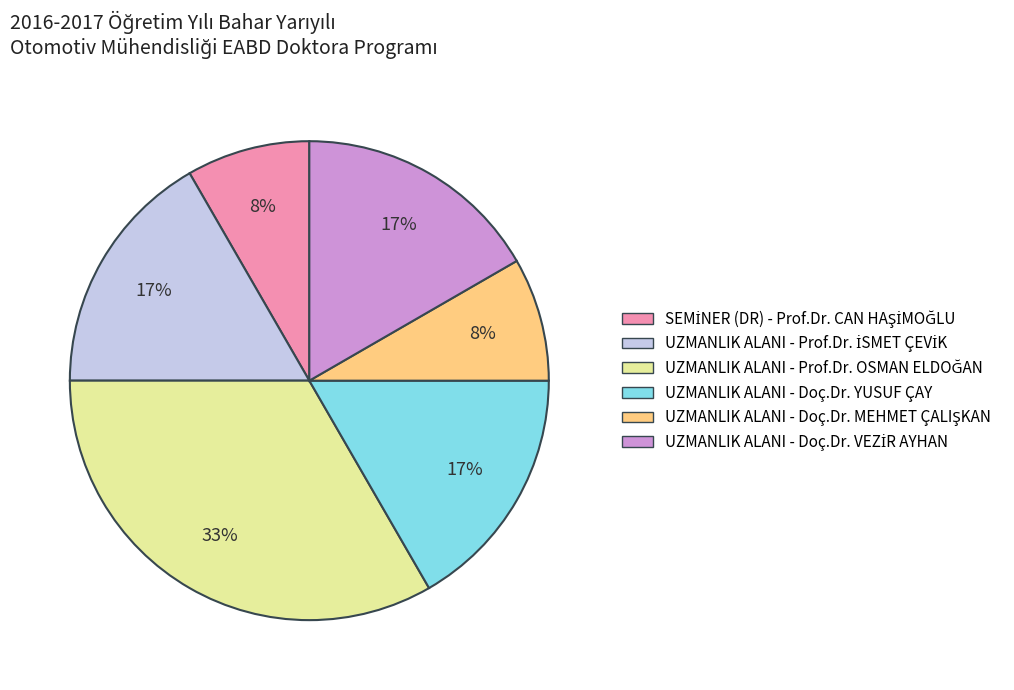

To the nearest percent, what percentage of the pie is UZMANLIK ALANI - Doç.Dr. YUSUF ÇAY?

17%